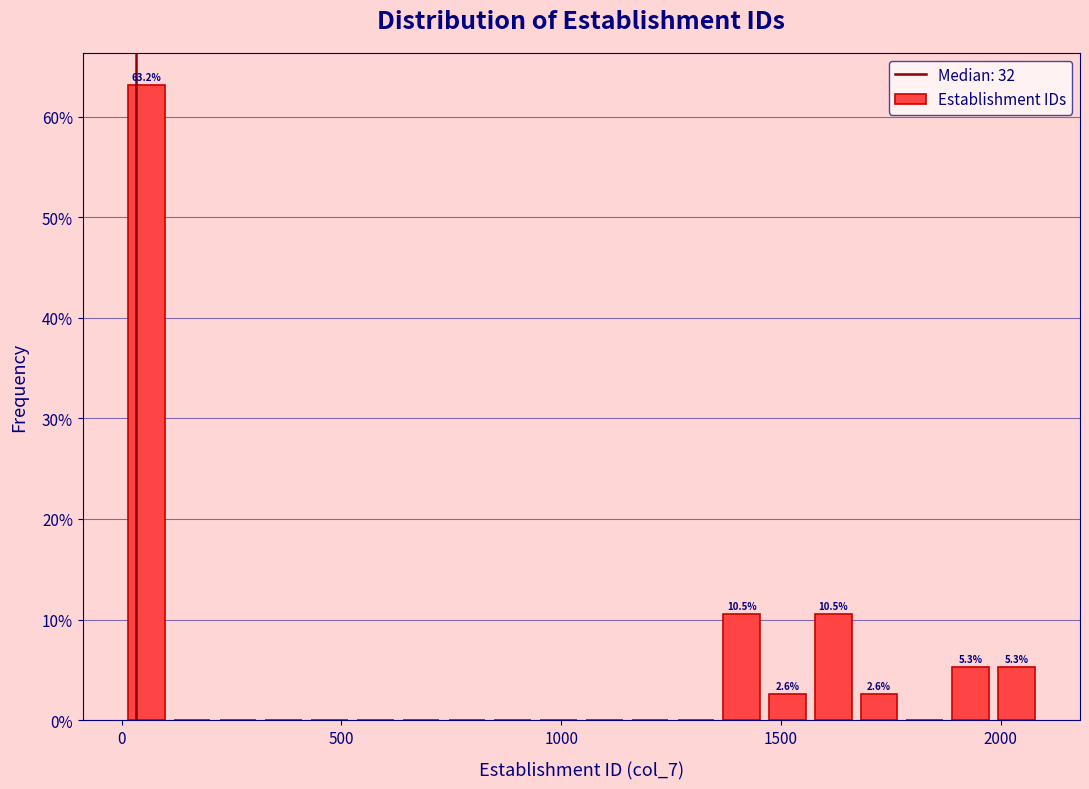

Around what value on the x-axis is the tallest bar? Give the approximate position of its centre, as read against the axis.

50